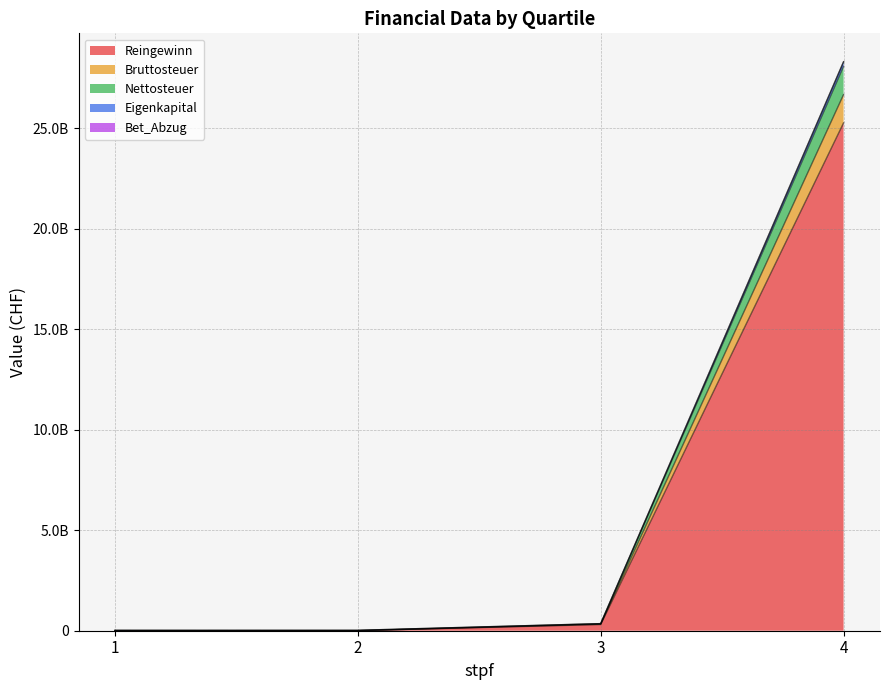

Where does the Bruttosteuer series first go above 344878048?

4